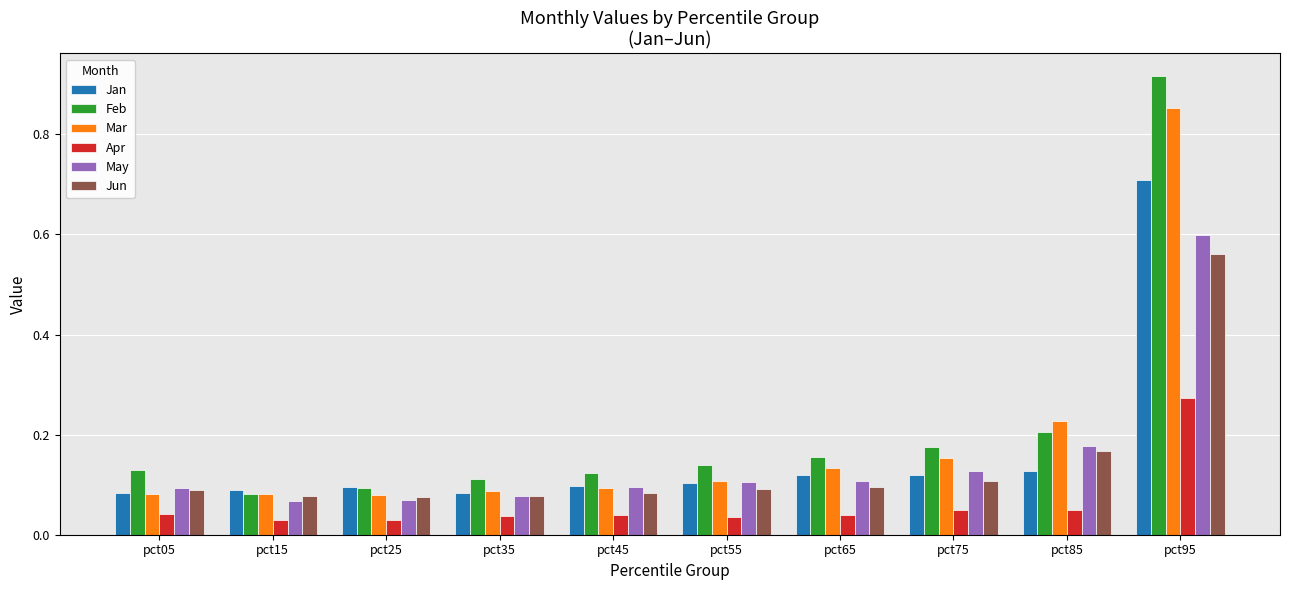

At which category is the sum across all series the highest?

pct95